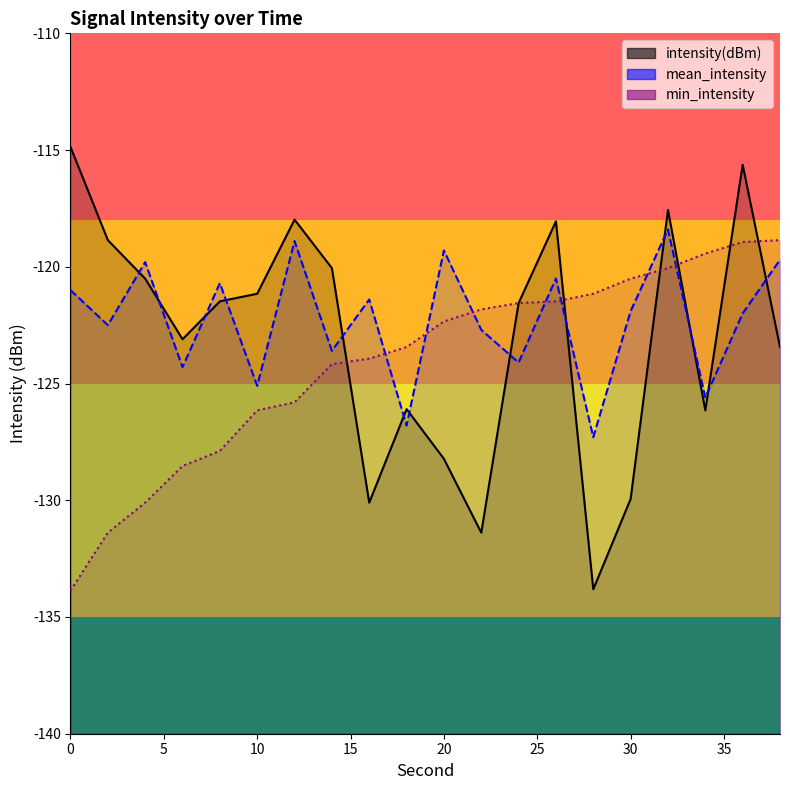

How many data points does each series have?

20